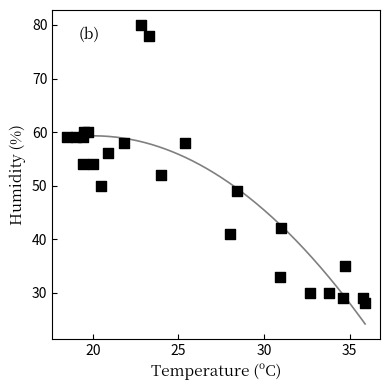

What is the range of Y values (max minus min)?

52